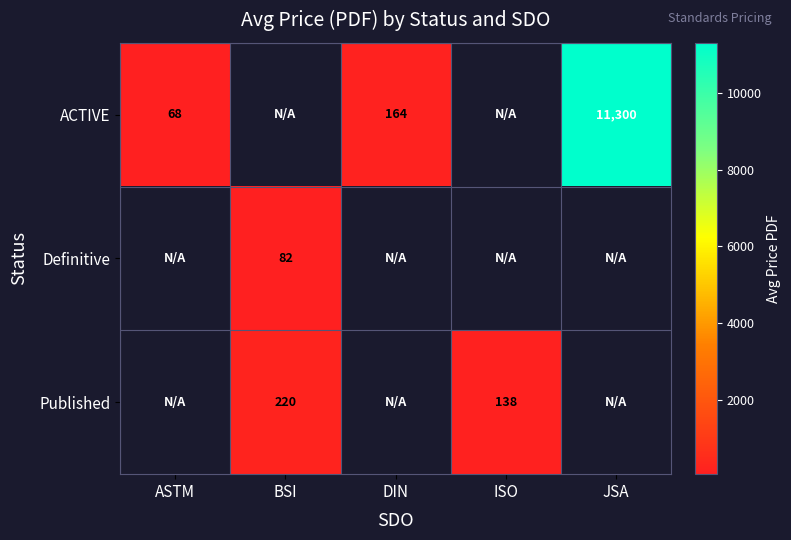

Which category has the lowest value across all series?

ASTM